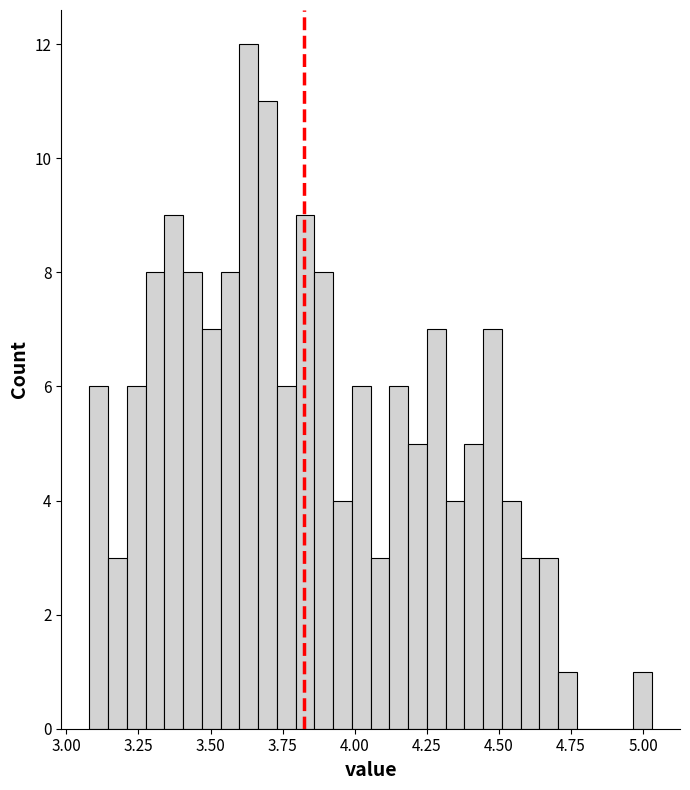

Read against the x-axis, roughly where is the centre of the tallest bar?

3.65